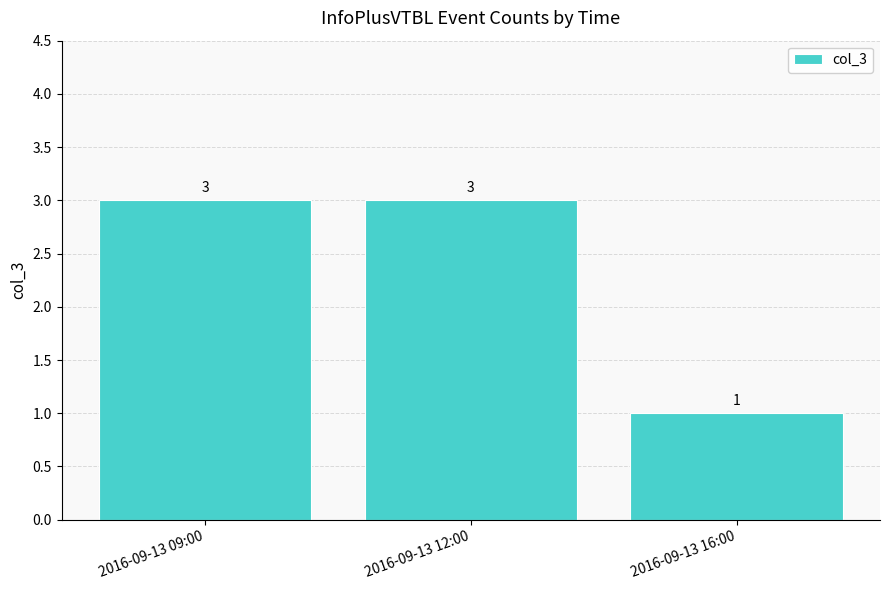

What position from the left is 2016-09-13 12:00?

2